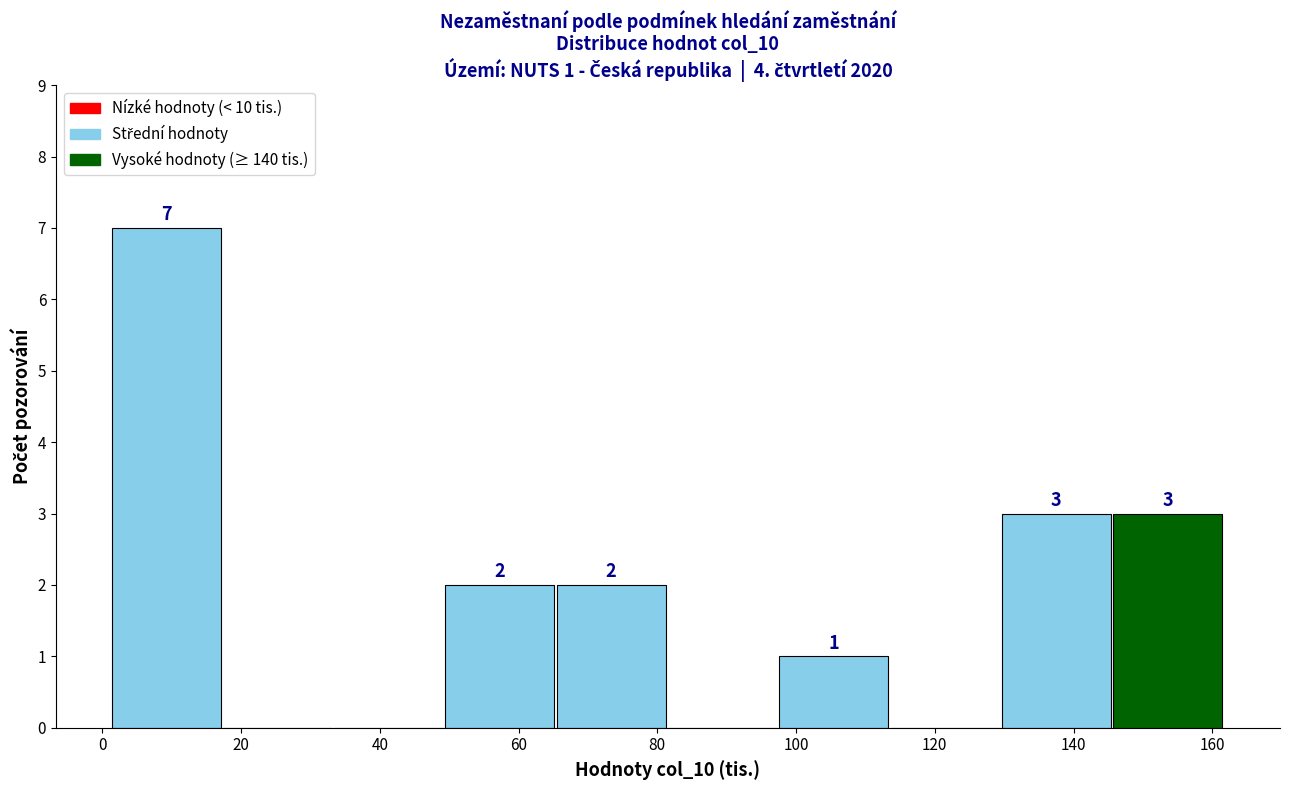

Which range on the x-axis has the tallest bar?

2 to 18